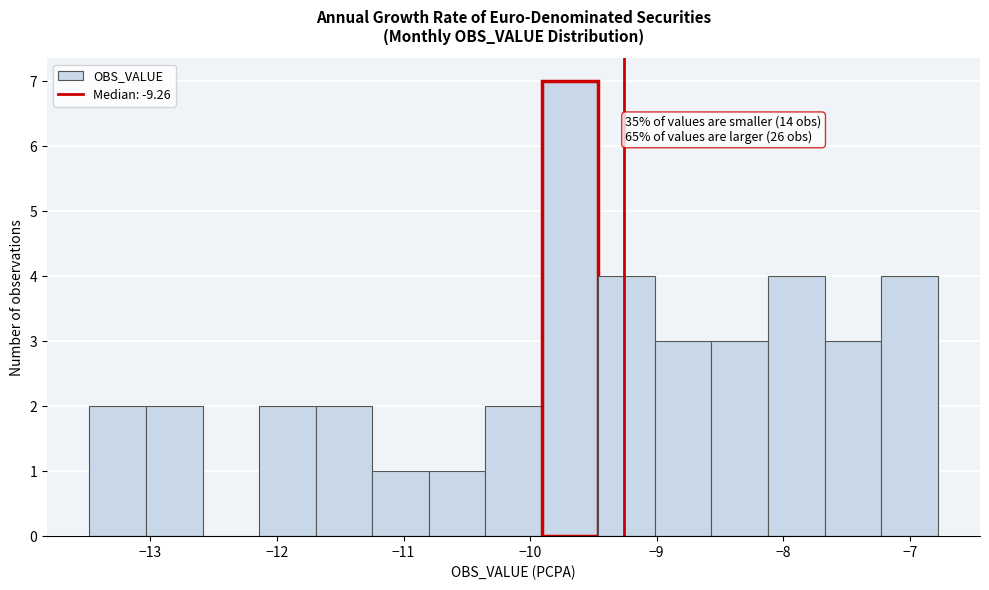

Over which range of the x-axis is the bar tallest?

-9.9 to -9.5